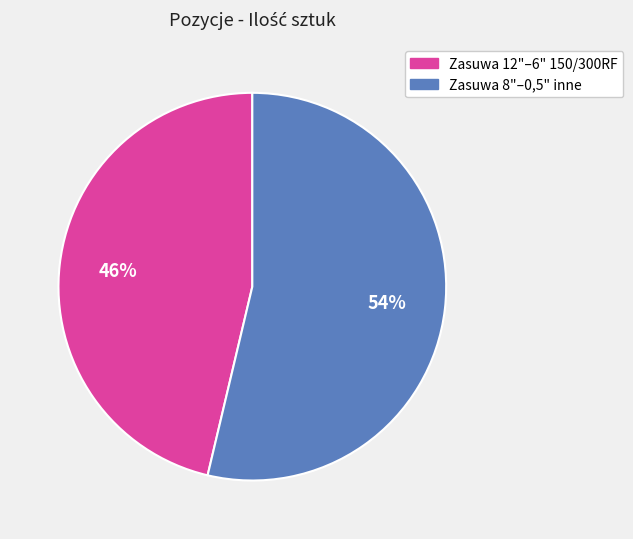

To the nearest percent, what is the average slice percentage?

50%